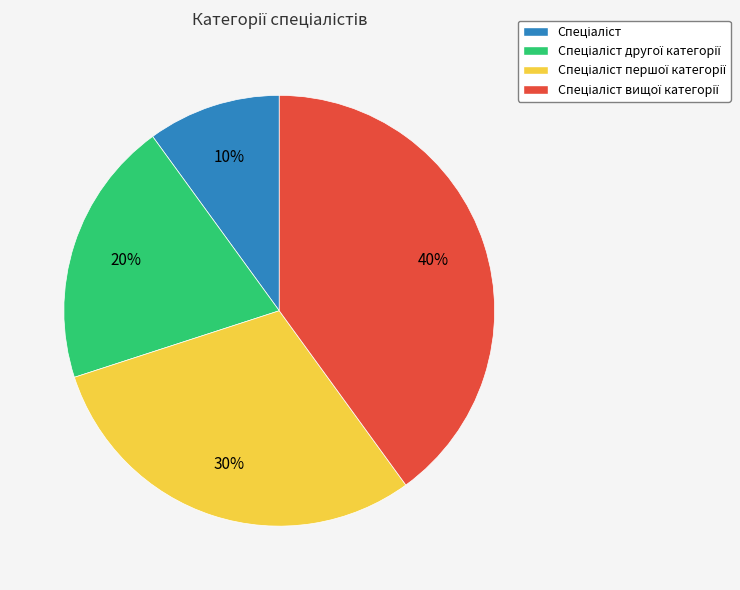

Is there a majority slice in this chart?

No